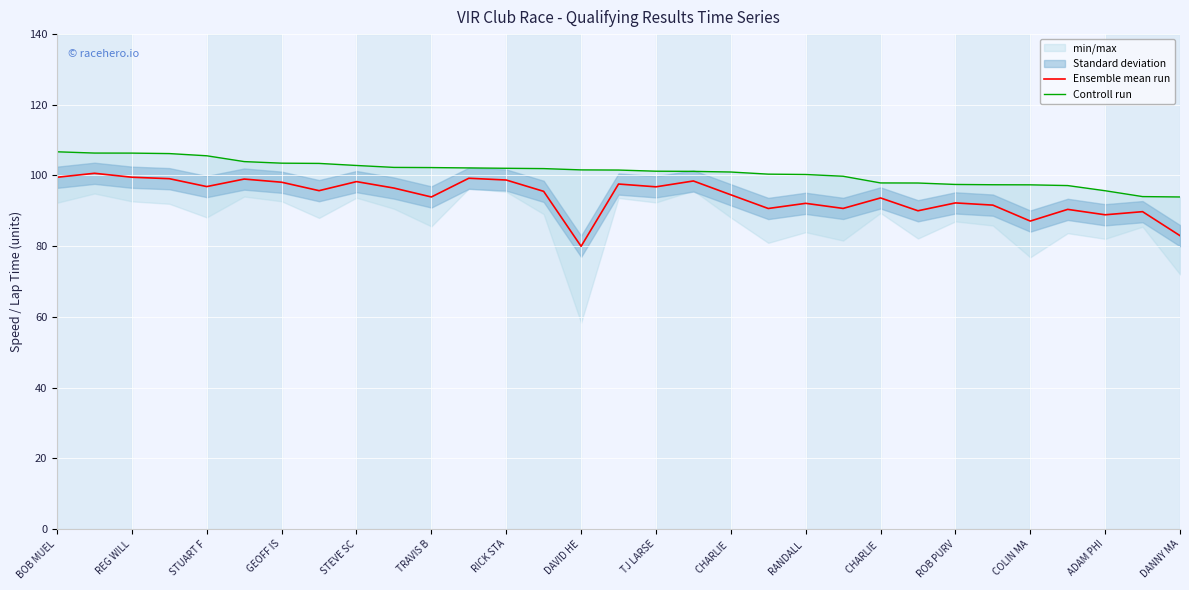

True or false: Ensemble mean run has a value of 48.2 at 25.

False